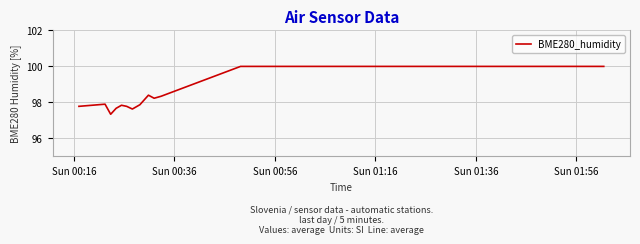

What is the maximum value shown in the chart?

100.0